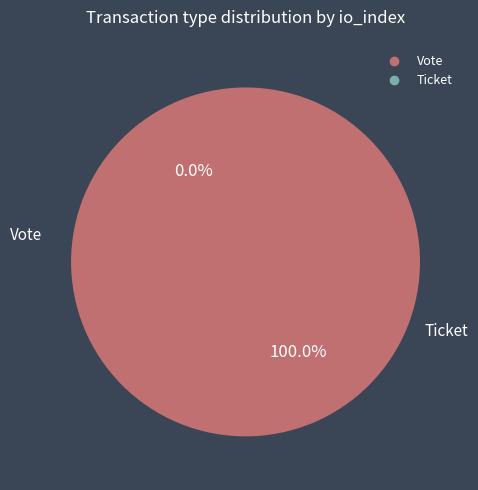

To the nearest percent, what is the difference between the largest and smallest slice percentages?

100%